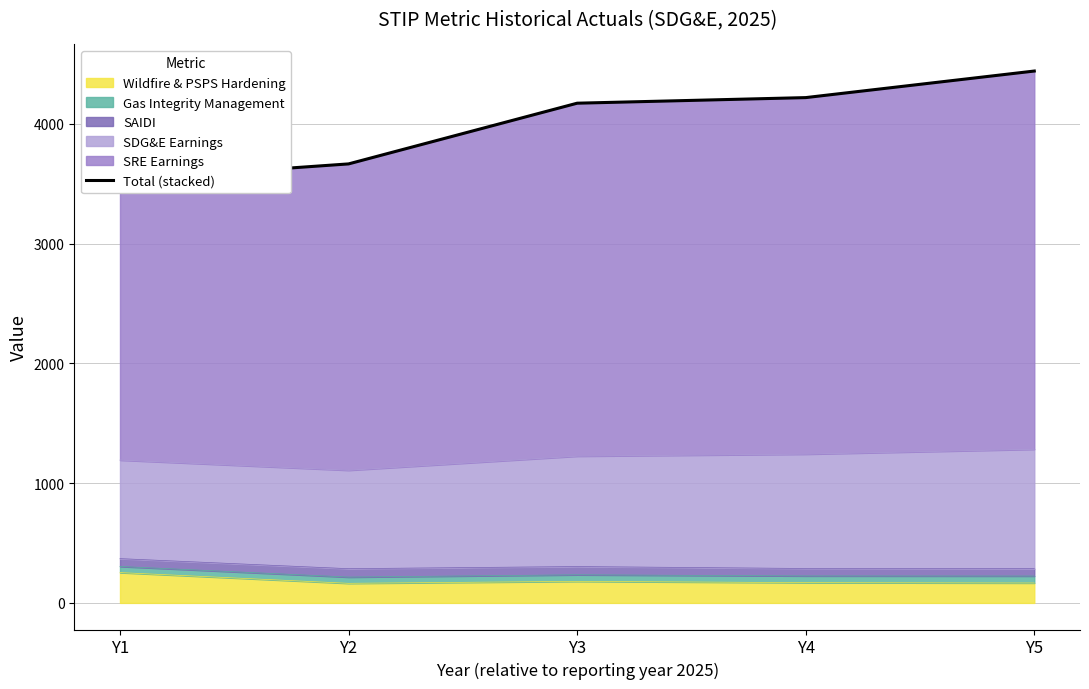

Rank the categories by value from lowest to highest.

Y1, Y2, Y3, Y4, Y5